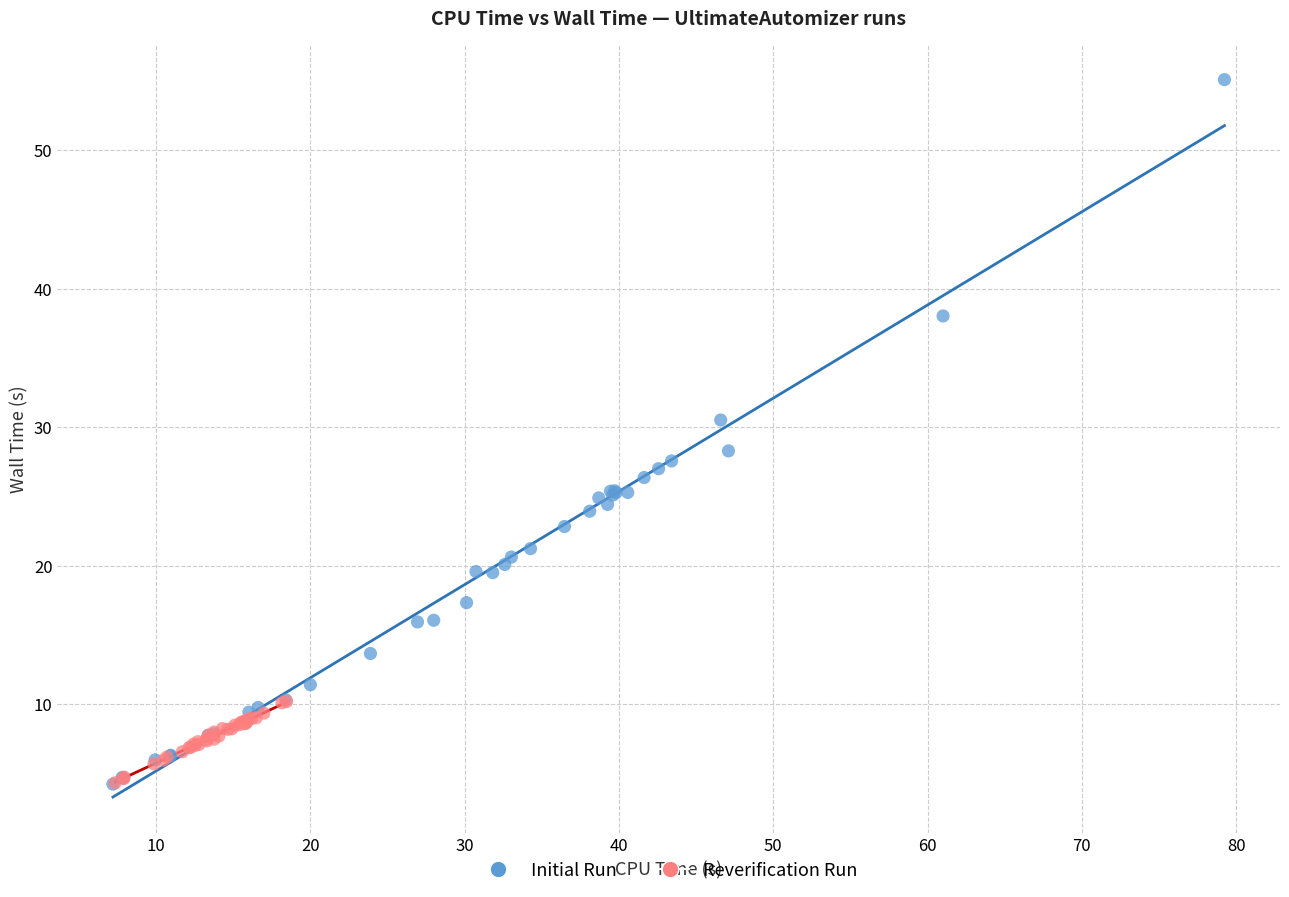

Which series has the largest Y range (max minus min)?

Initial Run